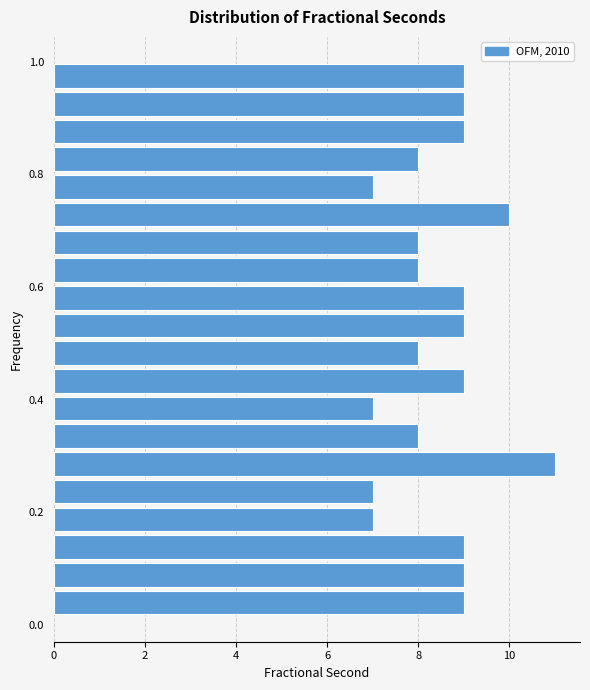

Read against the y-axis, roughly where is the centre of the longest bar?

0.28